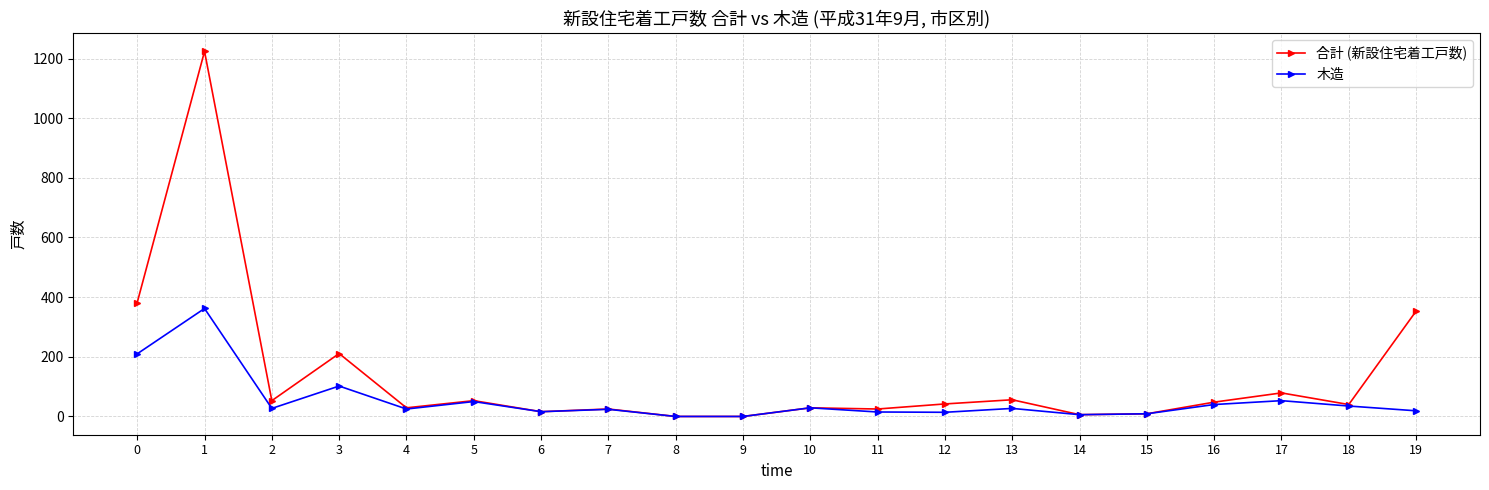

What is the maximum value shown in the chart?

1224